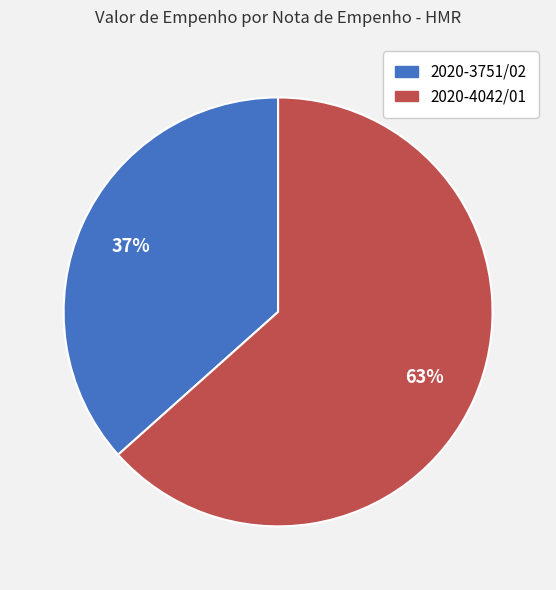

How many slices are in this pie chart?

2